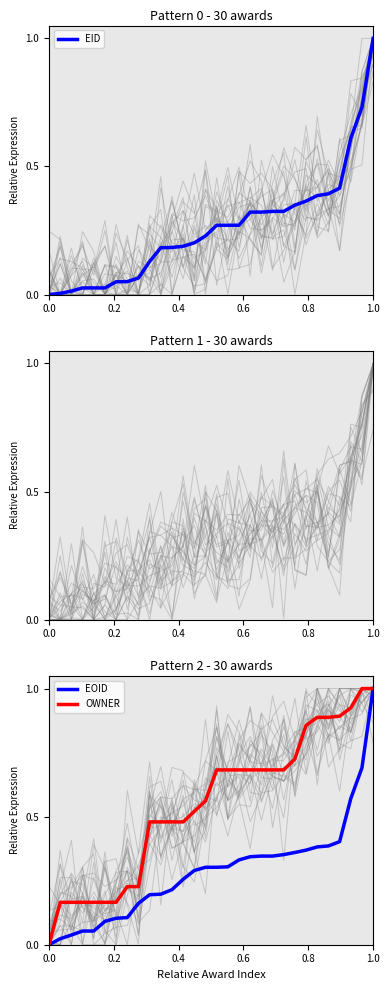

At which category is the sum across all series the highest?

1.0